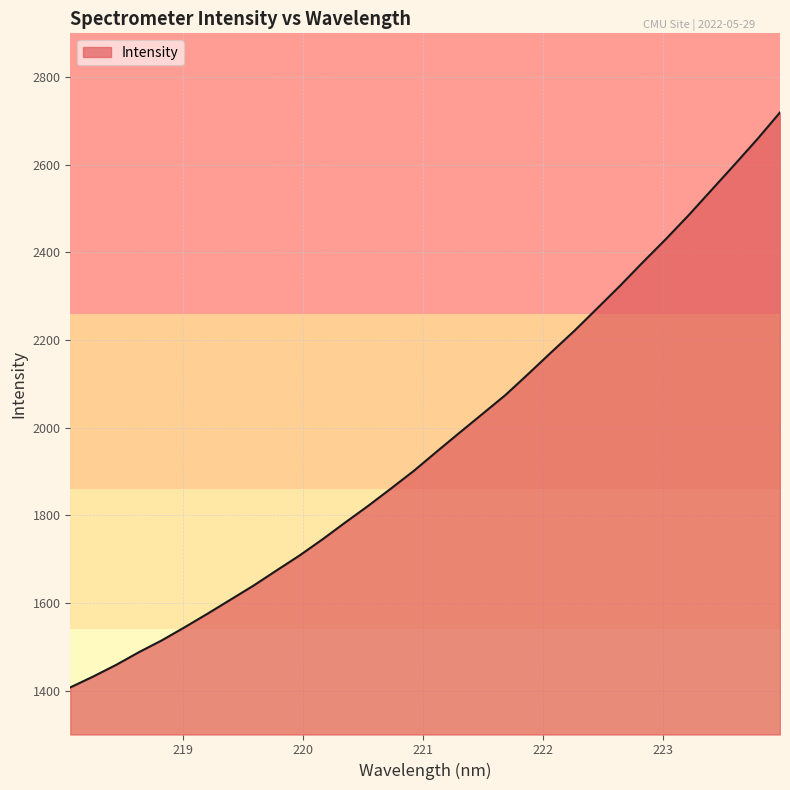

What is the difference between the maximum and minimum values?

1311.9